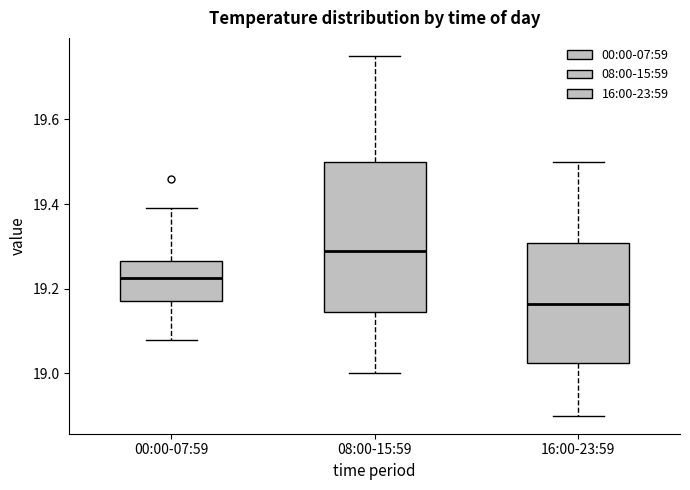

Reading left to right, read every box against the y-axis: the position of its median line, the range the box covers, and the ends of its whiskers. The values are not printed on the chart, so give them approximately, as read against the axis.

00:00-07:59: median 19.22, box 19.18 to 19.26, whiskers 19.08 to 19.40
08:00-15:59: median 19.30, box 19.14 to 19.50, whiskers 19.00 to 19.76
16:00-23:59: median 19.16, box 19.02 to 19.30, whiskers 18.90 to 19.50